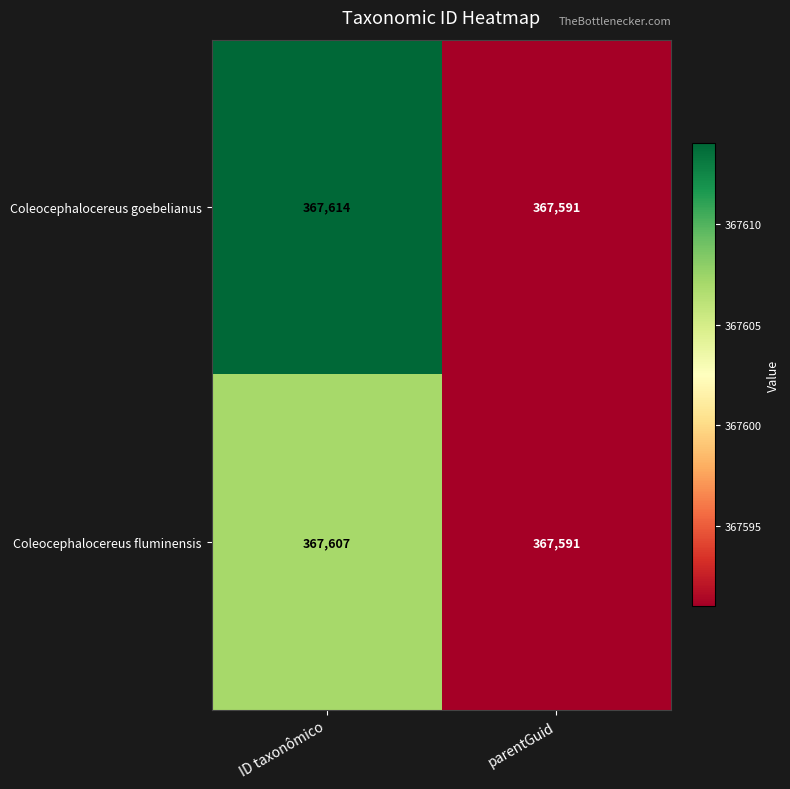

What is the approximate value of Coleocephalocereus fluminensis at ID taxonômico, to the nearest 10?

367610